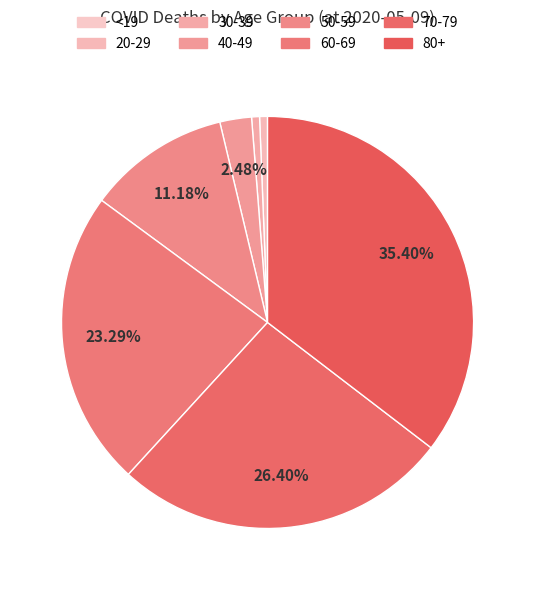

Which has a higher value, 20-29 or 50-59?

50-59